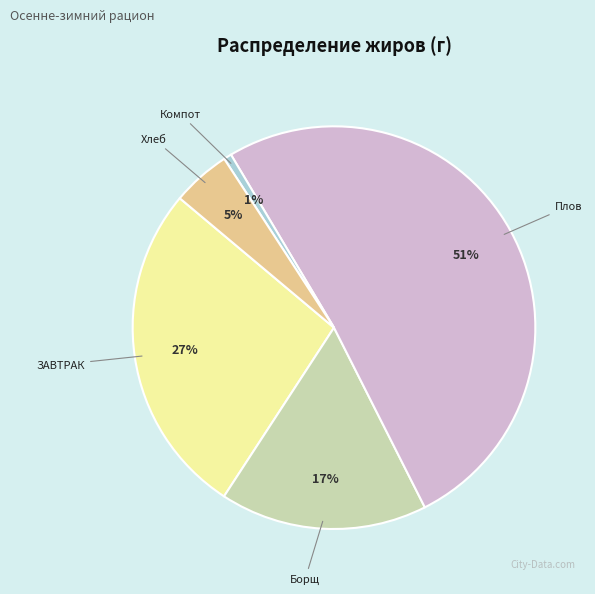

What percentage is the Компот slice, to the nearest percent?

1%